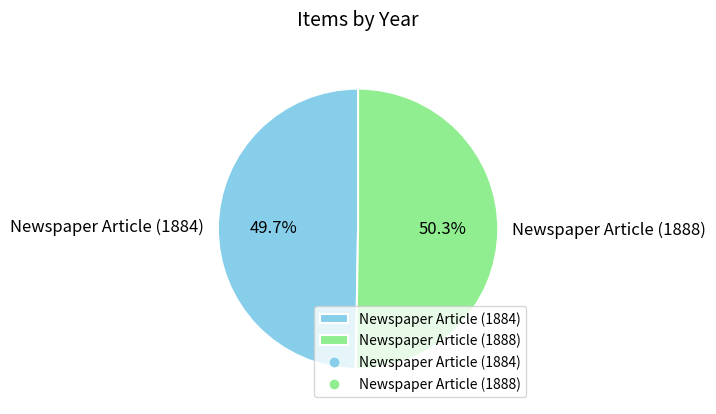

What percentage is NOT represented by Newspaper Article (1888)?

49.7%